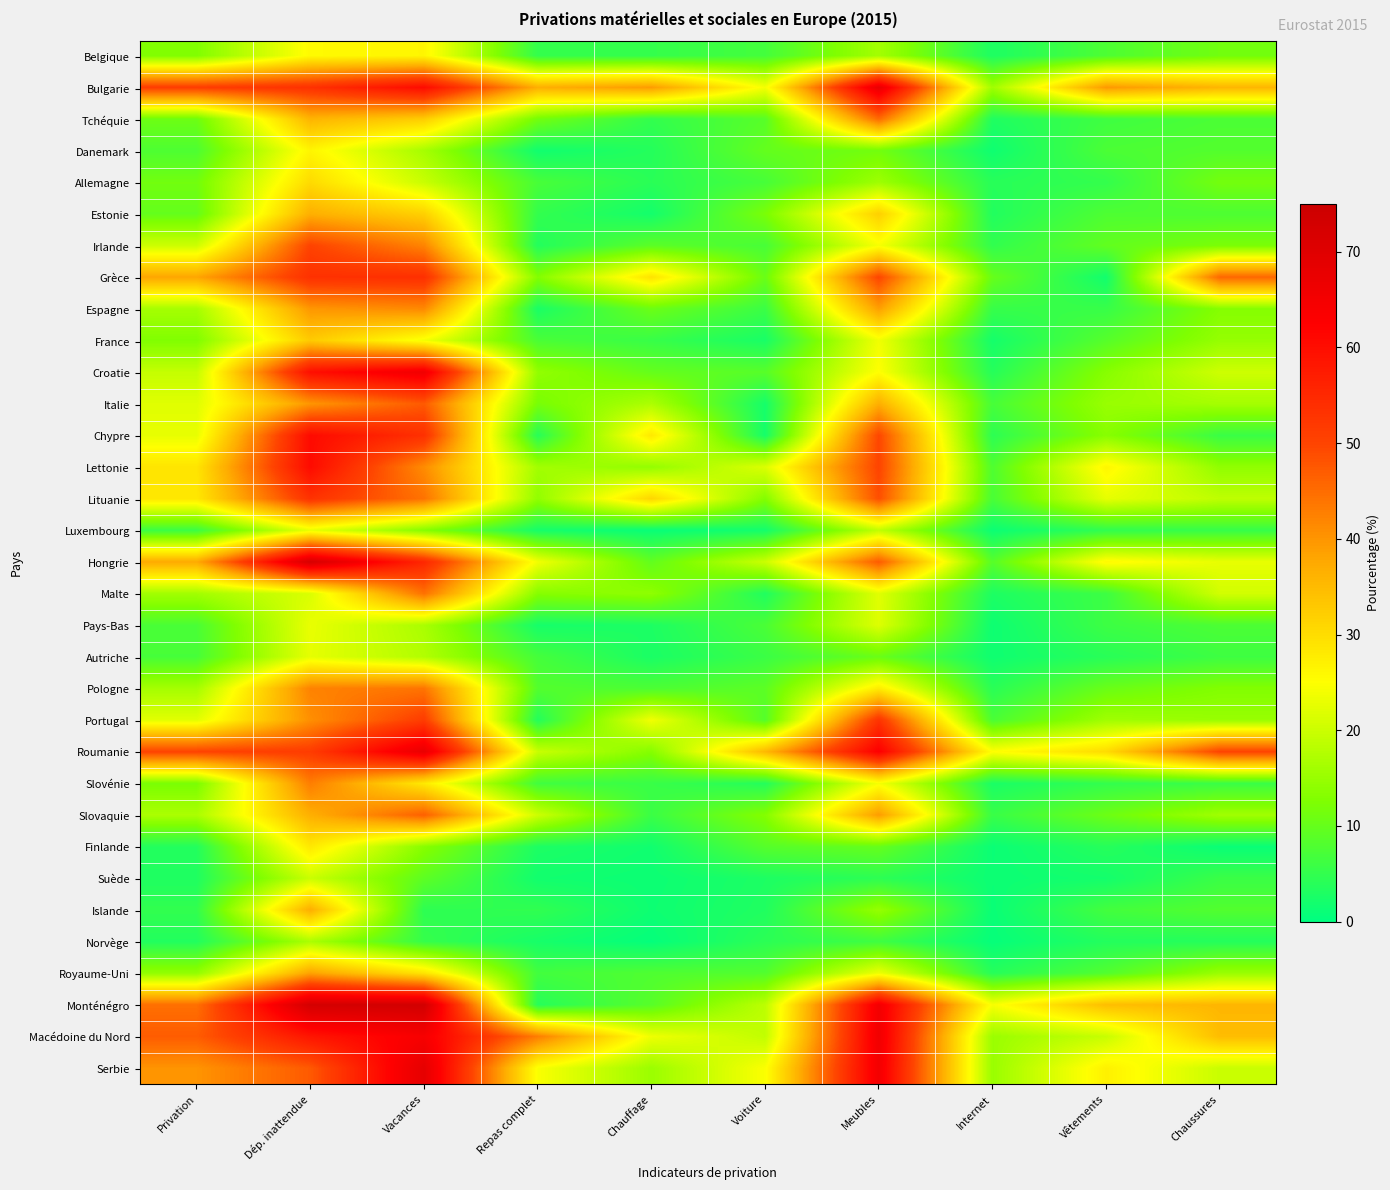

At which category does the chart reach its minimum across all series?

Chauffage